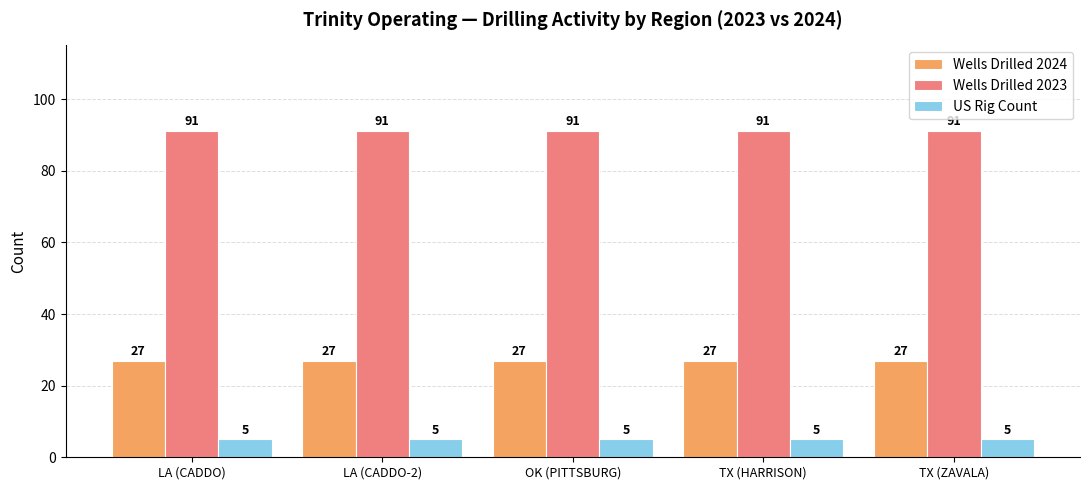

What is the sum of all Wells Drilled 2024 values?

135